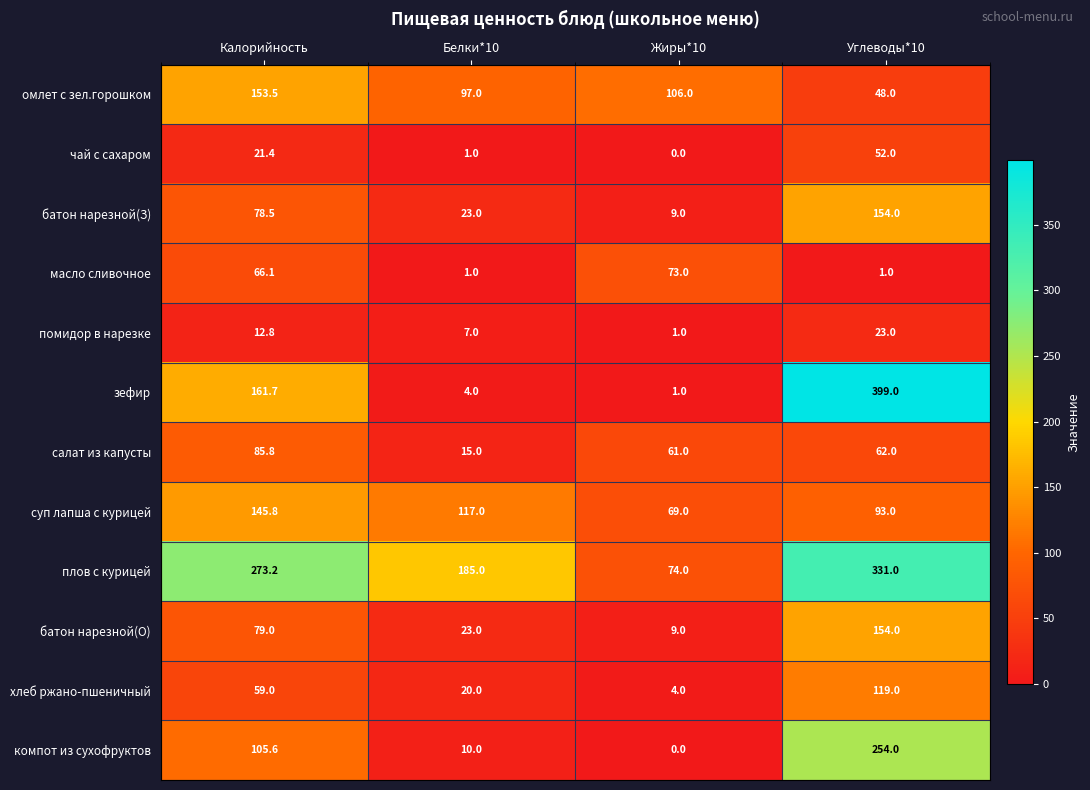

Read the хлеб ржано-пшеничный value at Жиры*10.

4.0